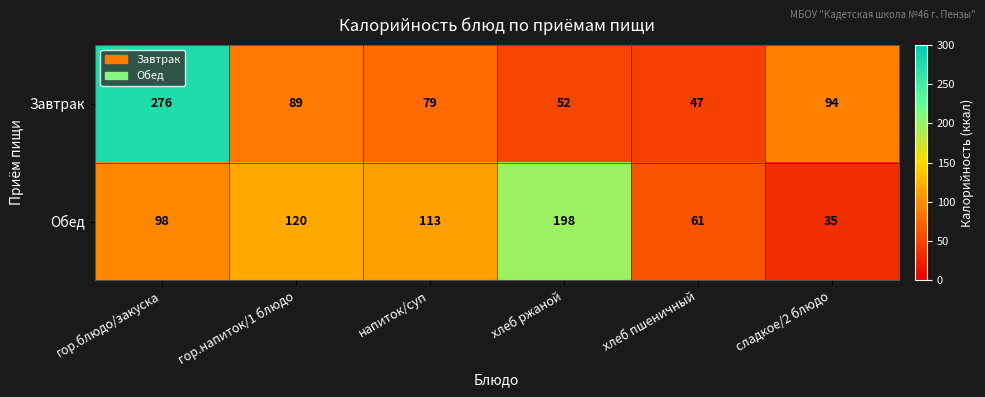

True or false: Обед has a value of 203 at гор.напиток/1 блюдо.

False